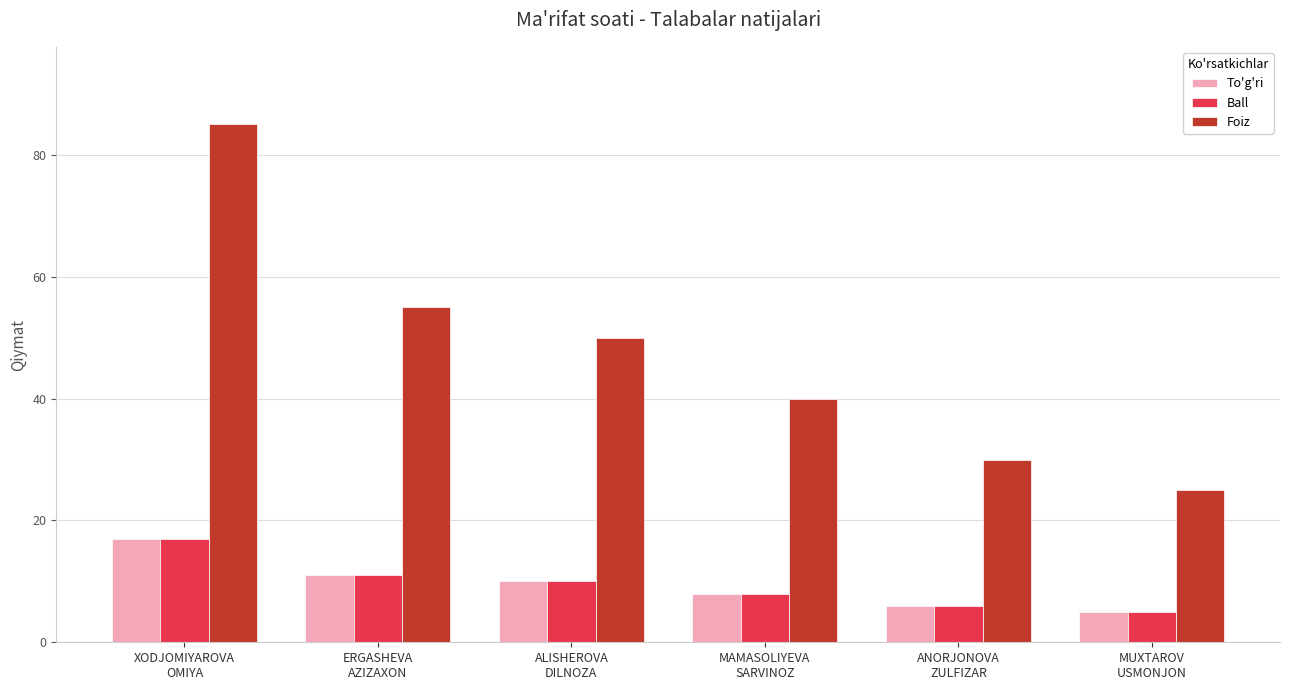

What value does the Ball series have at ERGASHEVA
AZIZAXON?

11